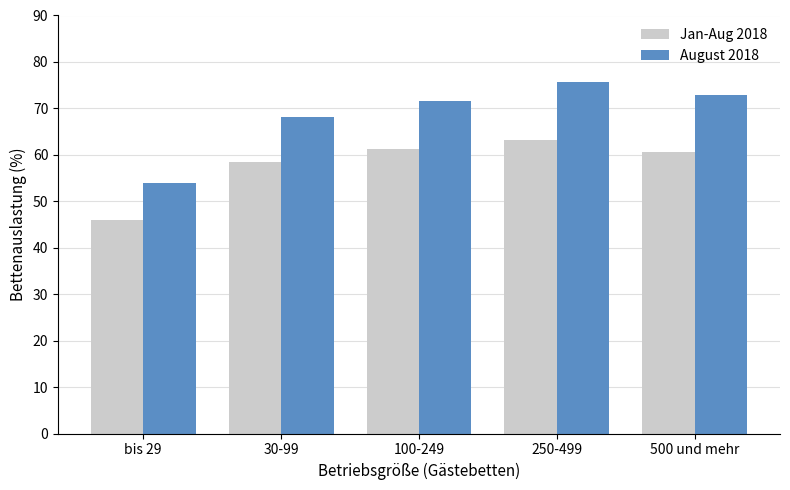

Between bis 29 and 250-499, which series saw the biggest shift?

August 2018